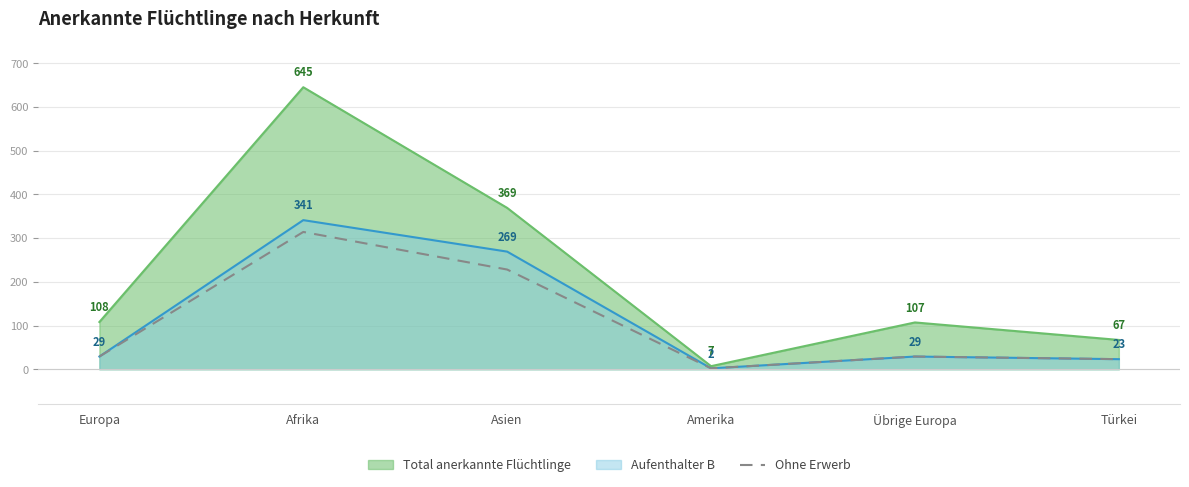

How many points are lower than both their immediate neighbors (excluding endpoints)?

1